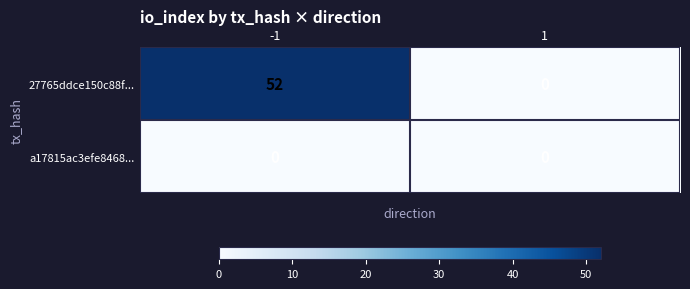

Between -1 and 1, which series saw the biggest shift?

27765ddce150c88f...